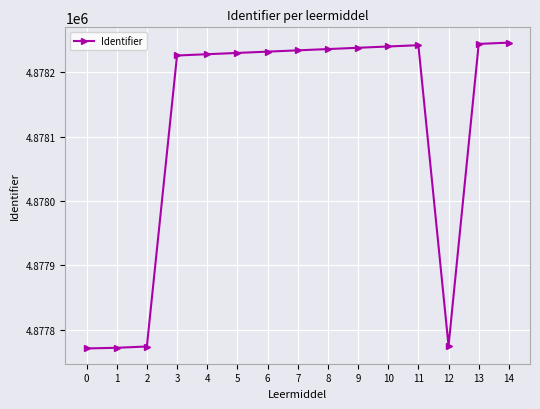

What is the difference between the second highest and second lowest values?

472